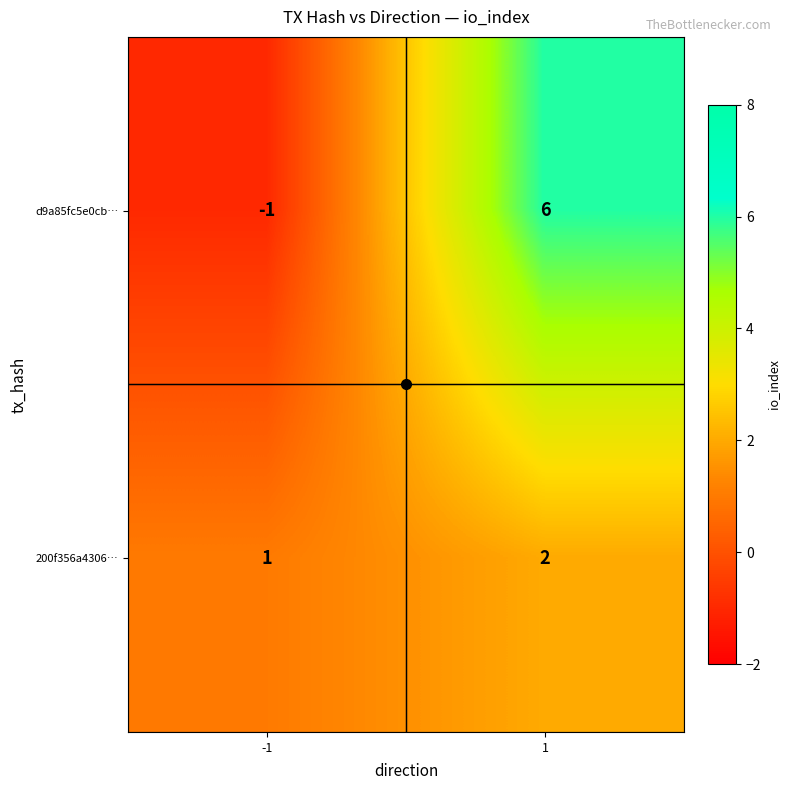

True or false: 200f356a4306… has a value of 1 at 1.

False